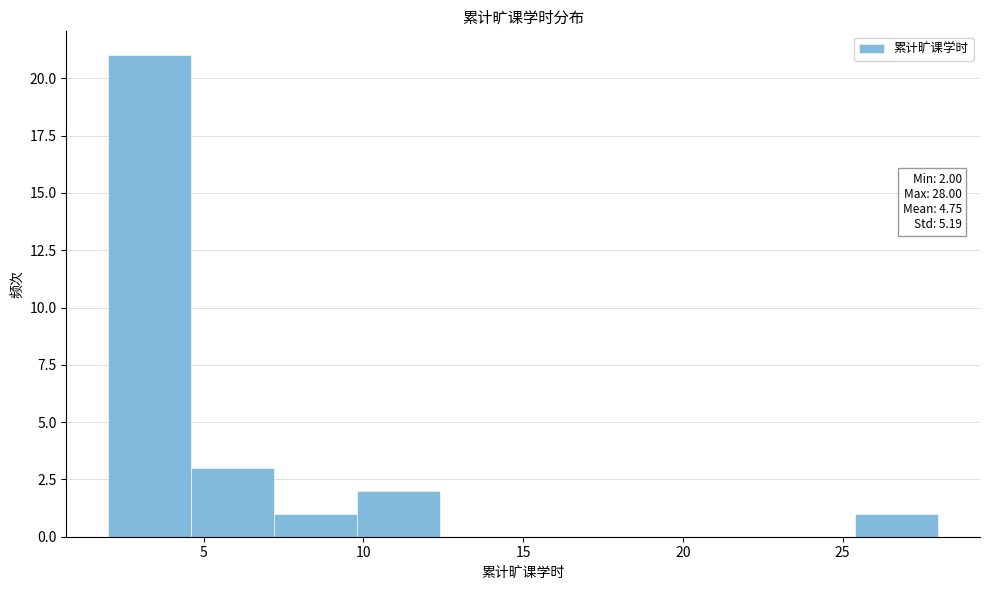

Over which range of the x-axis is the bar tallest?

2.0 to 4.6